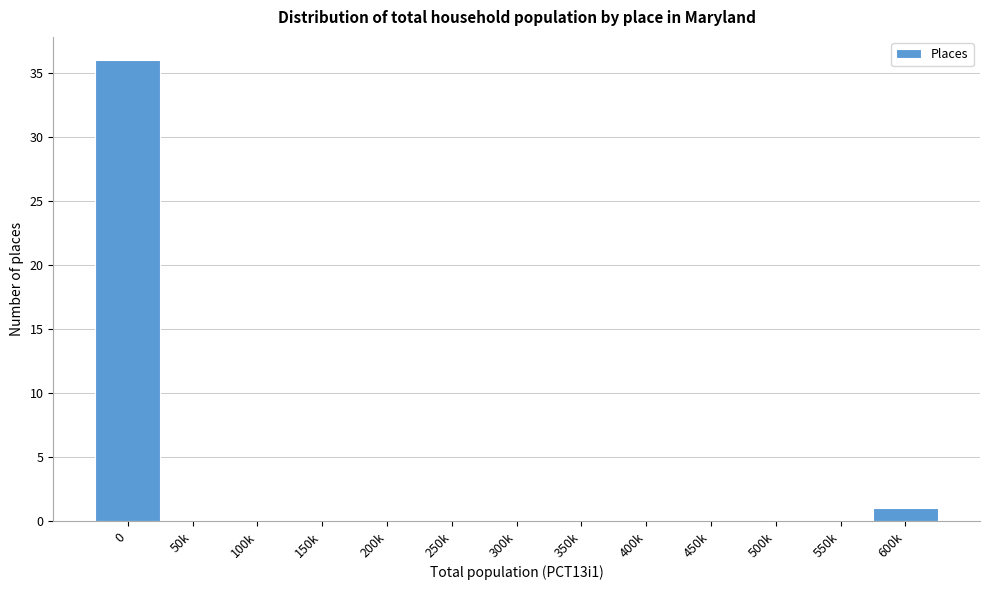

Reading left to right, what are all the values shown in this chart?

0=36	50k=0	100k=0	150k=0	200k=0	250k=0	300k=0	350k=0	400k=0	450k=0	500k=0	550k=0	600k=1